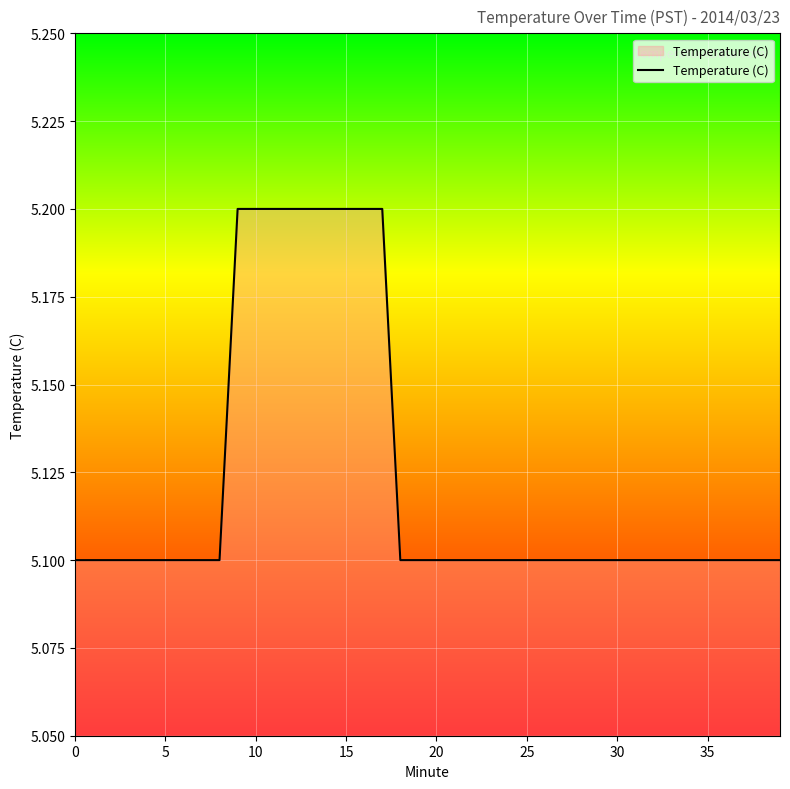

How many categories are shown in the chart?

40